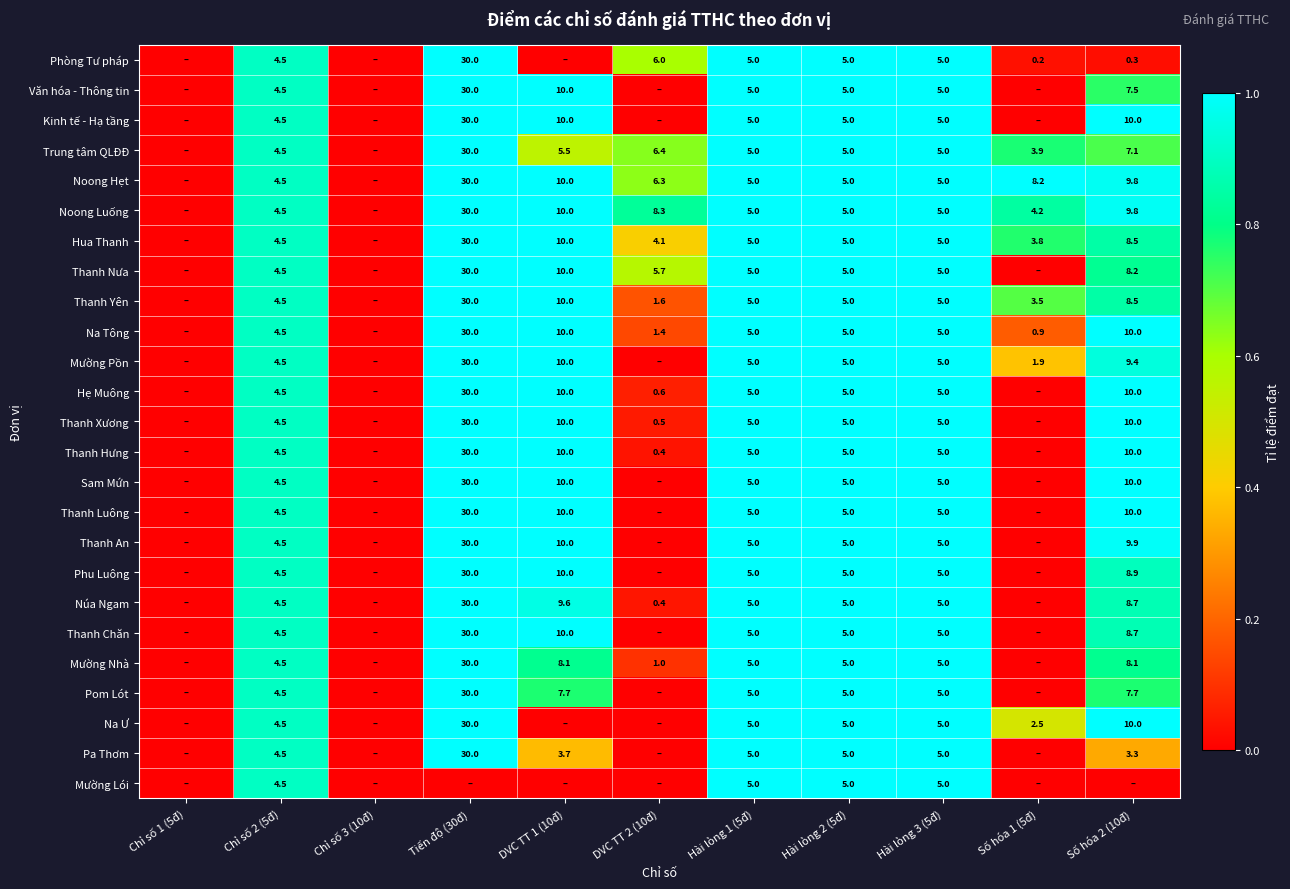

At how many categories does at least one series exceed 1?

1